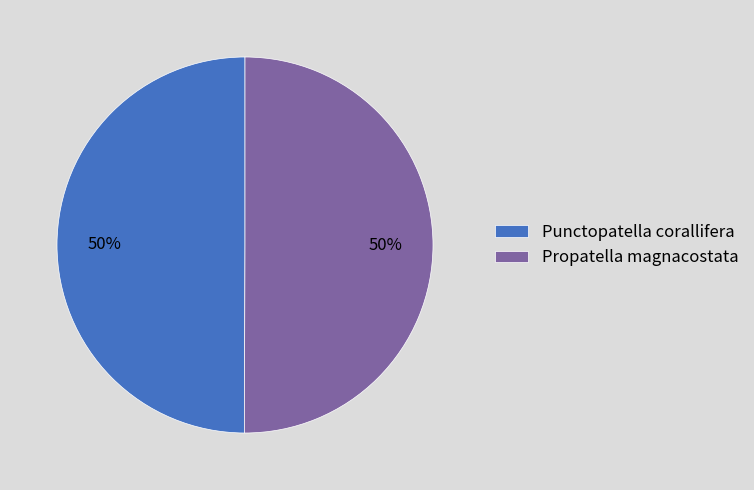

To the nearest percent, what percentage of the pie is Punctopatella corallifera?

50%